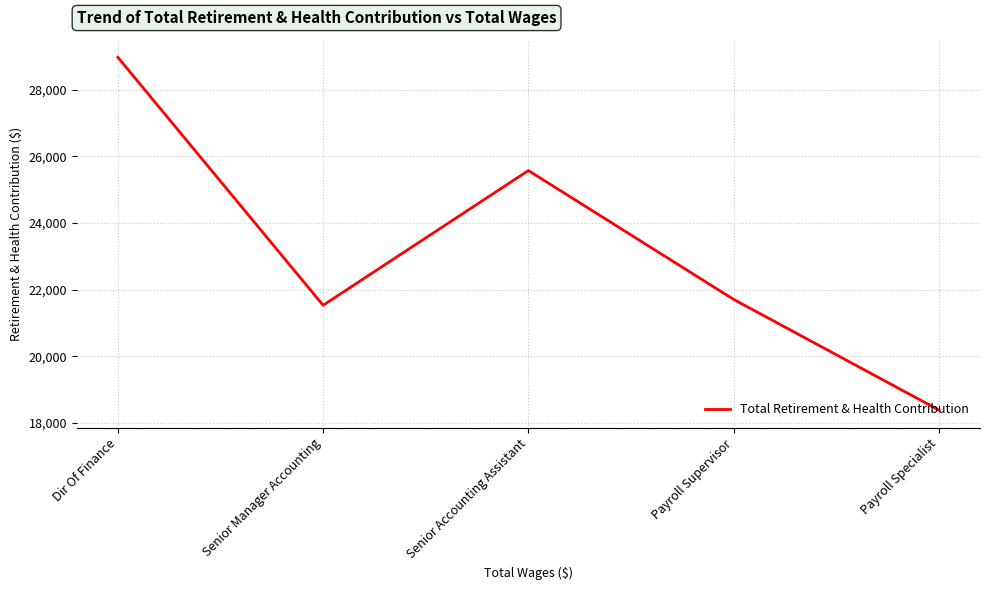

Between Senior Manager Accounting and Dir Of Finance, which is larger?

Dir Of Finance